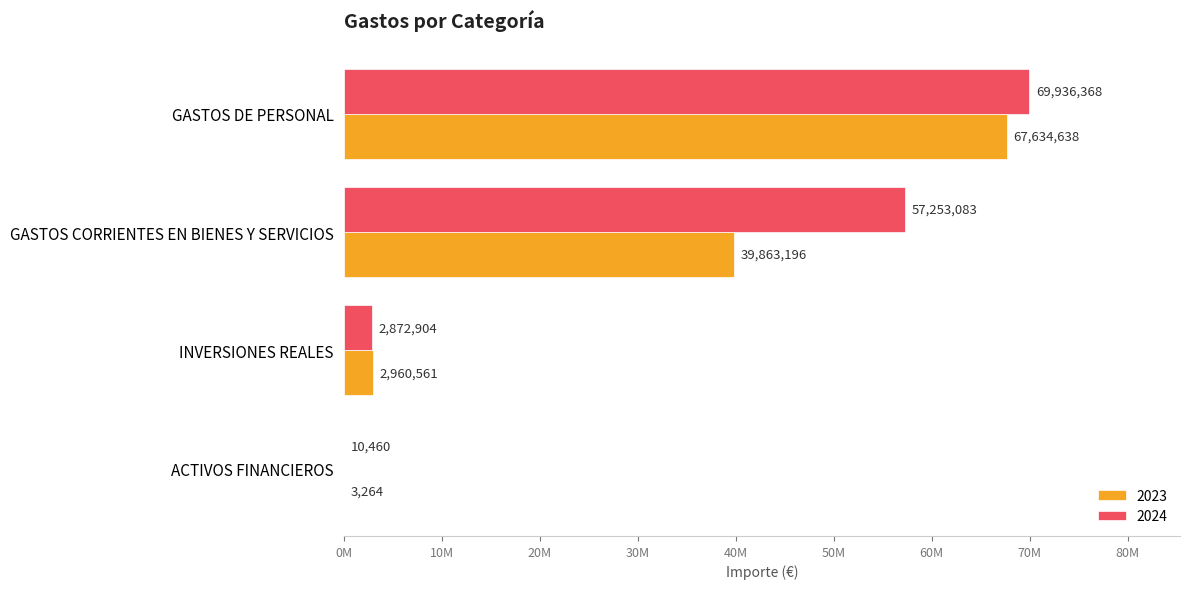

What are all the series names shown in the legend?

2023, 2024